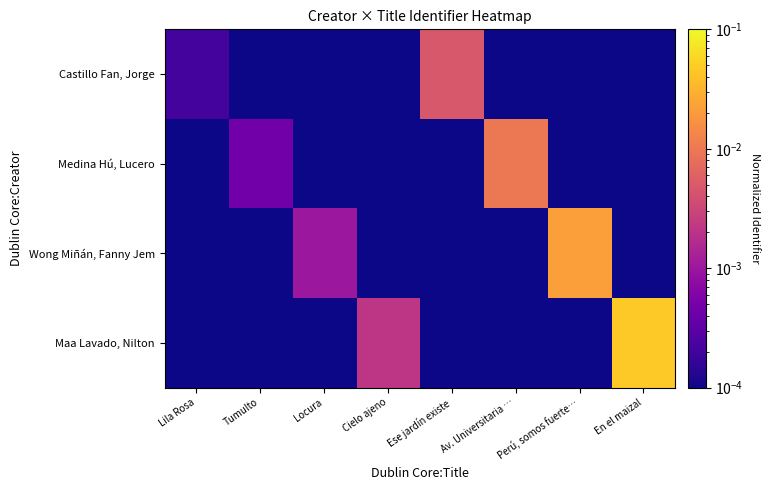

Which series has the widest spread of values?

Maa Lavado, Nilton